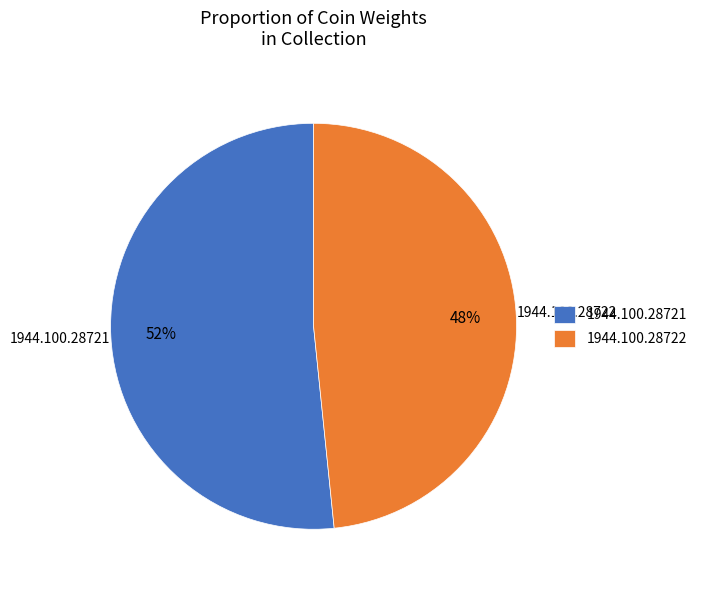

Between 1944.100.28721 and 1944.100.28722, which is larger?

1944.100.28721